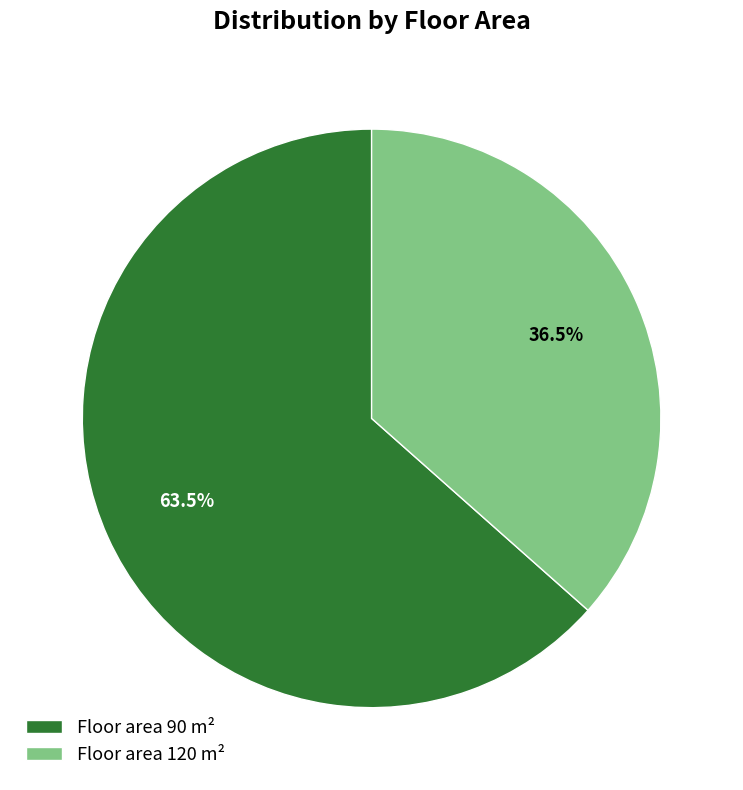

What is the smallest slice in the pie chart?

Floor area 120 m²